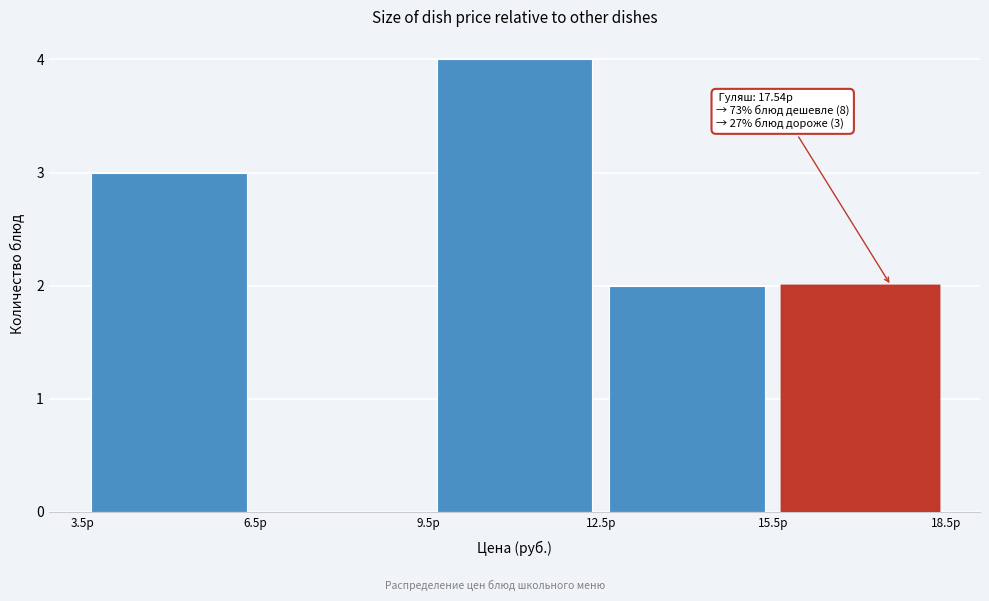

Which range on the x-axis has the tallest bar?

9.5 to 12.5